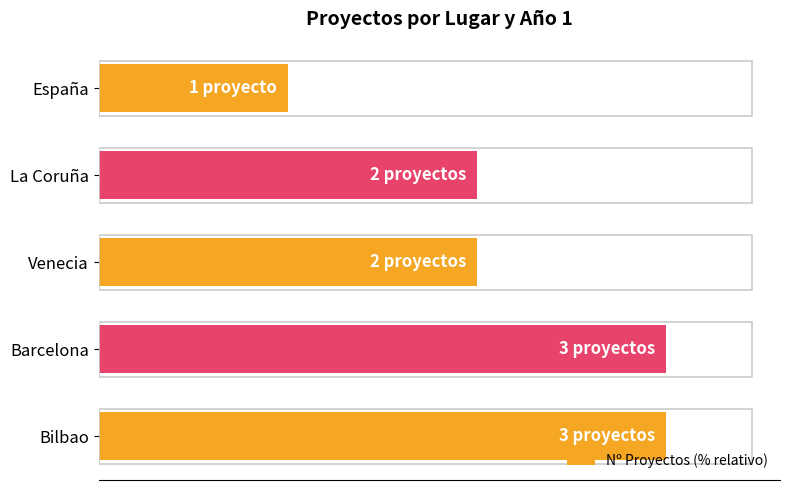

What is the difference between the maximum and minimum values?

66.7